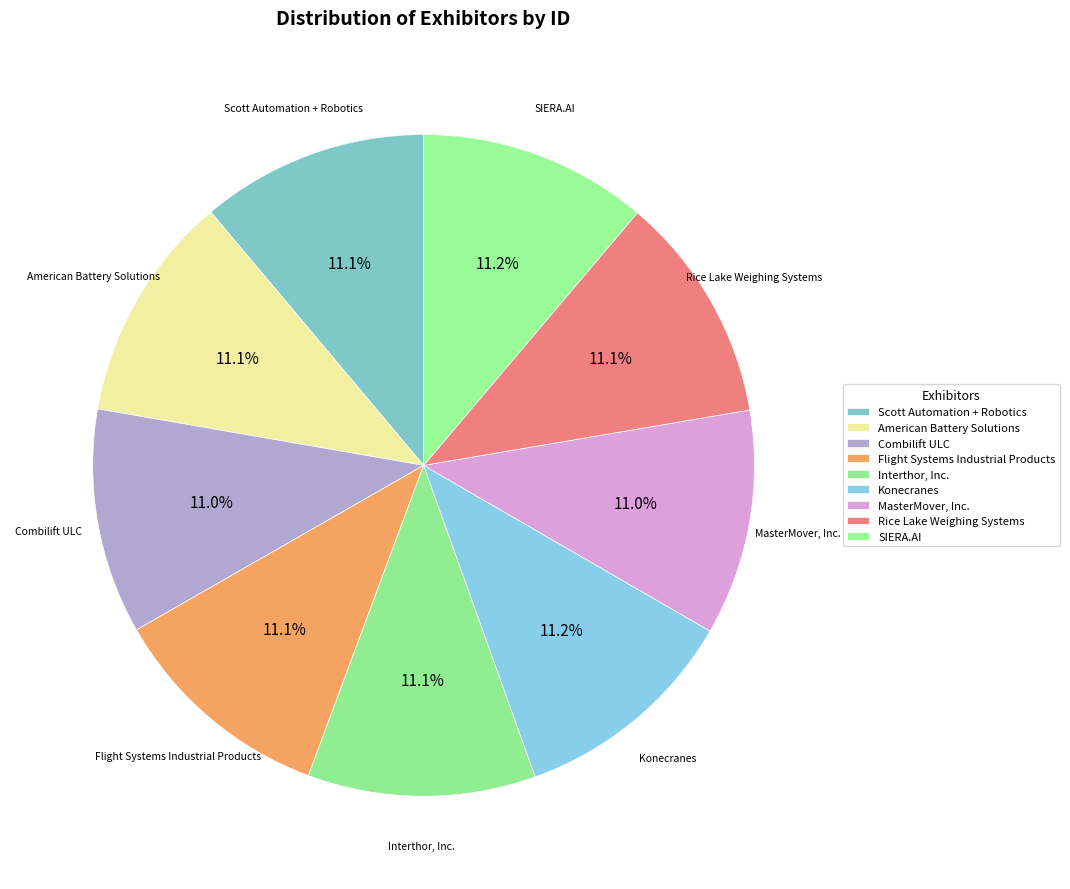

Between MasterMover, Inc. and Rice Lake Weighing Systems, which is larger?

Rice Lake Weighing Systems